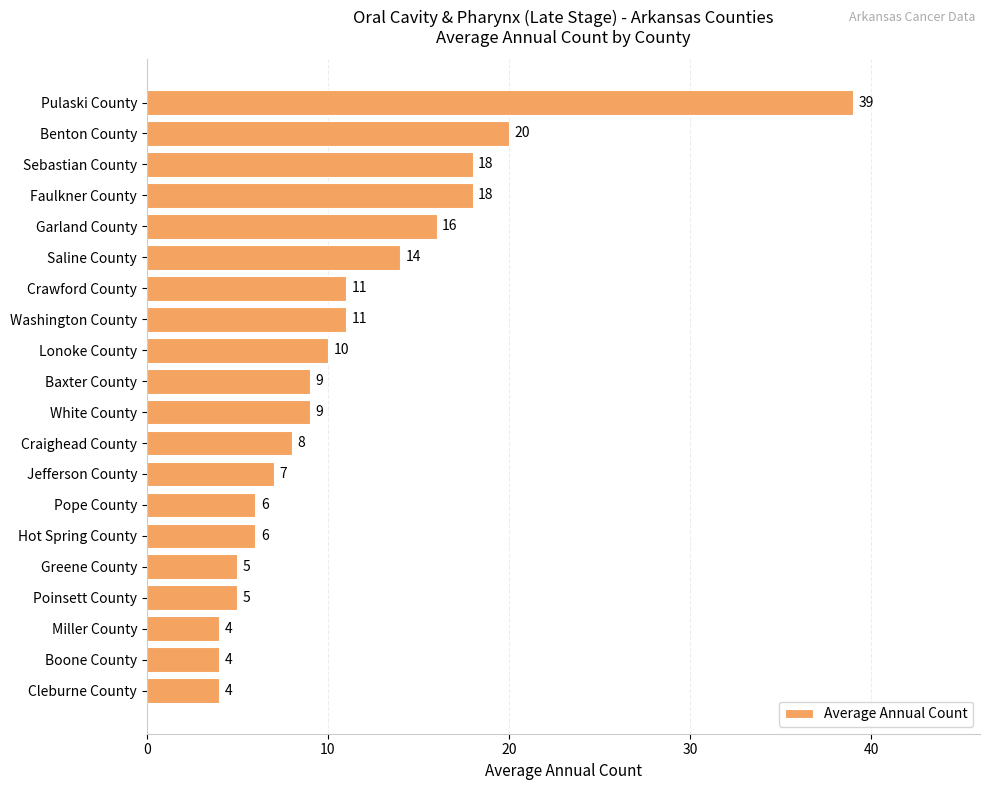

What is the sum of the values at Crawford County and Boone County?

15